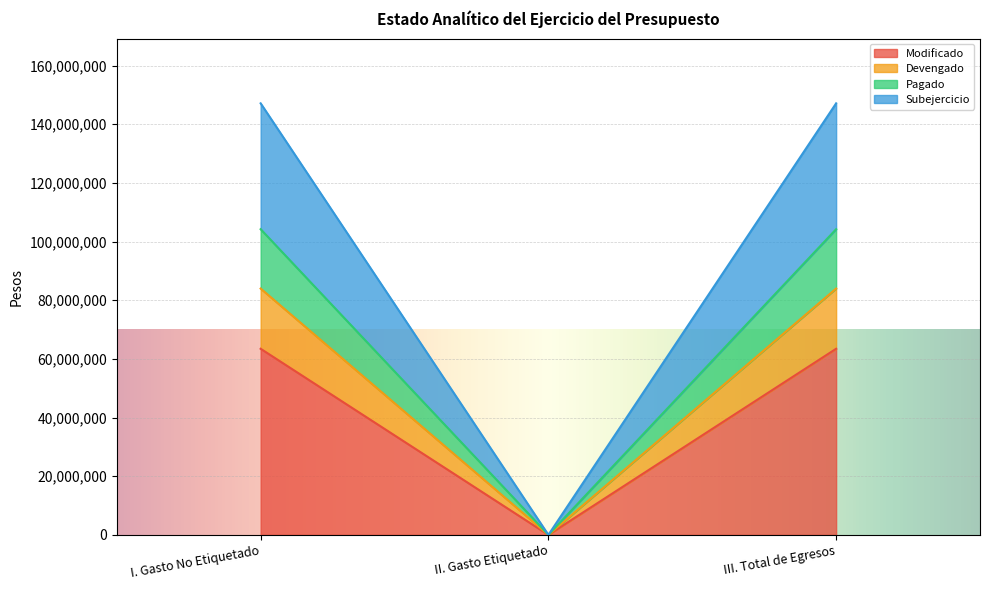

What is the total value across all series at III. Total de Egresos?

147132317.2